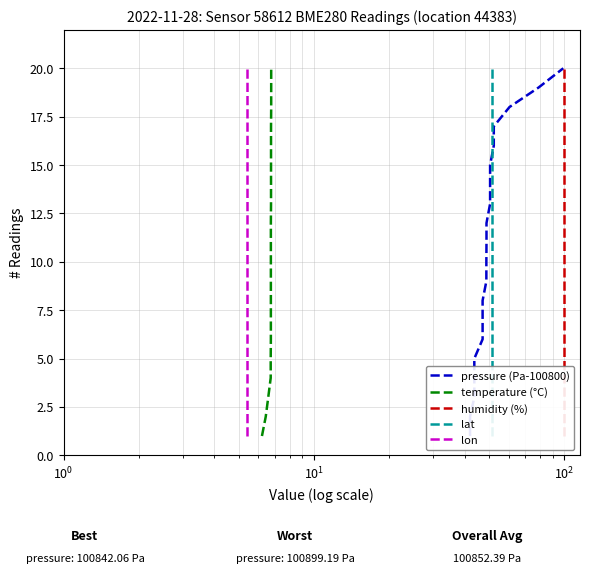

True or false: humidity (%) has more than 1 interior local peaks.

False